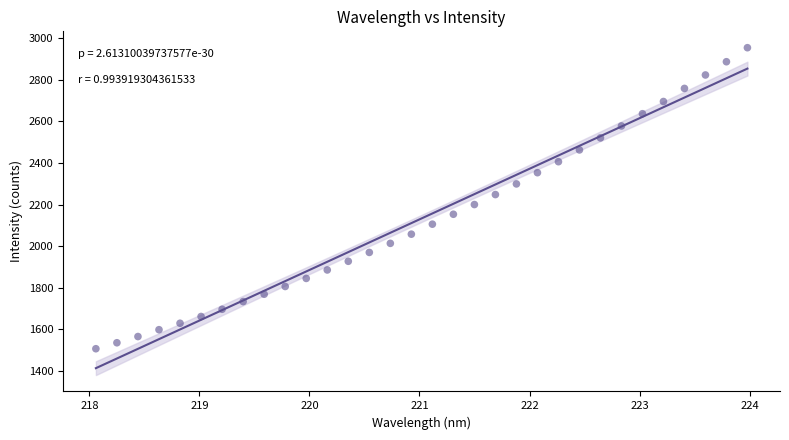

What is the range of Y values (max minus min)?

1445.6